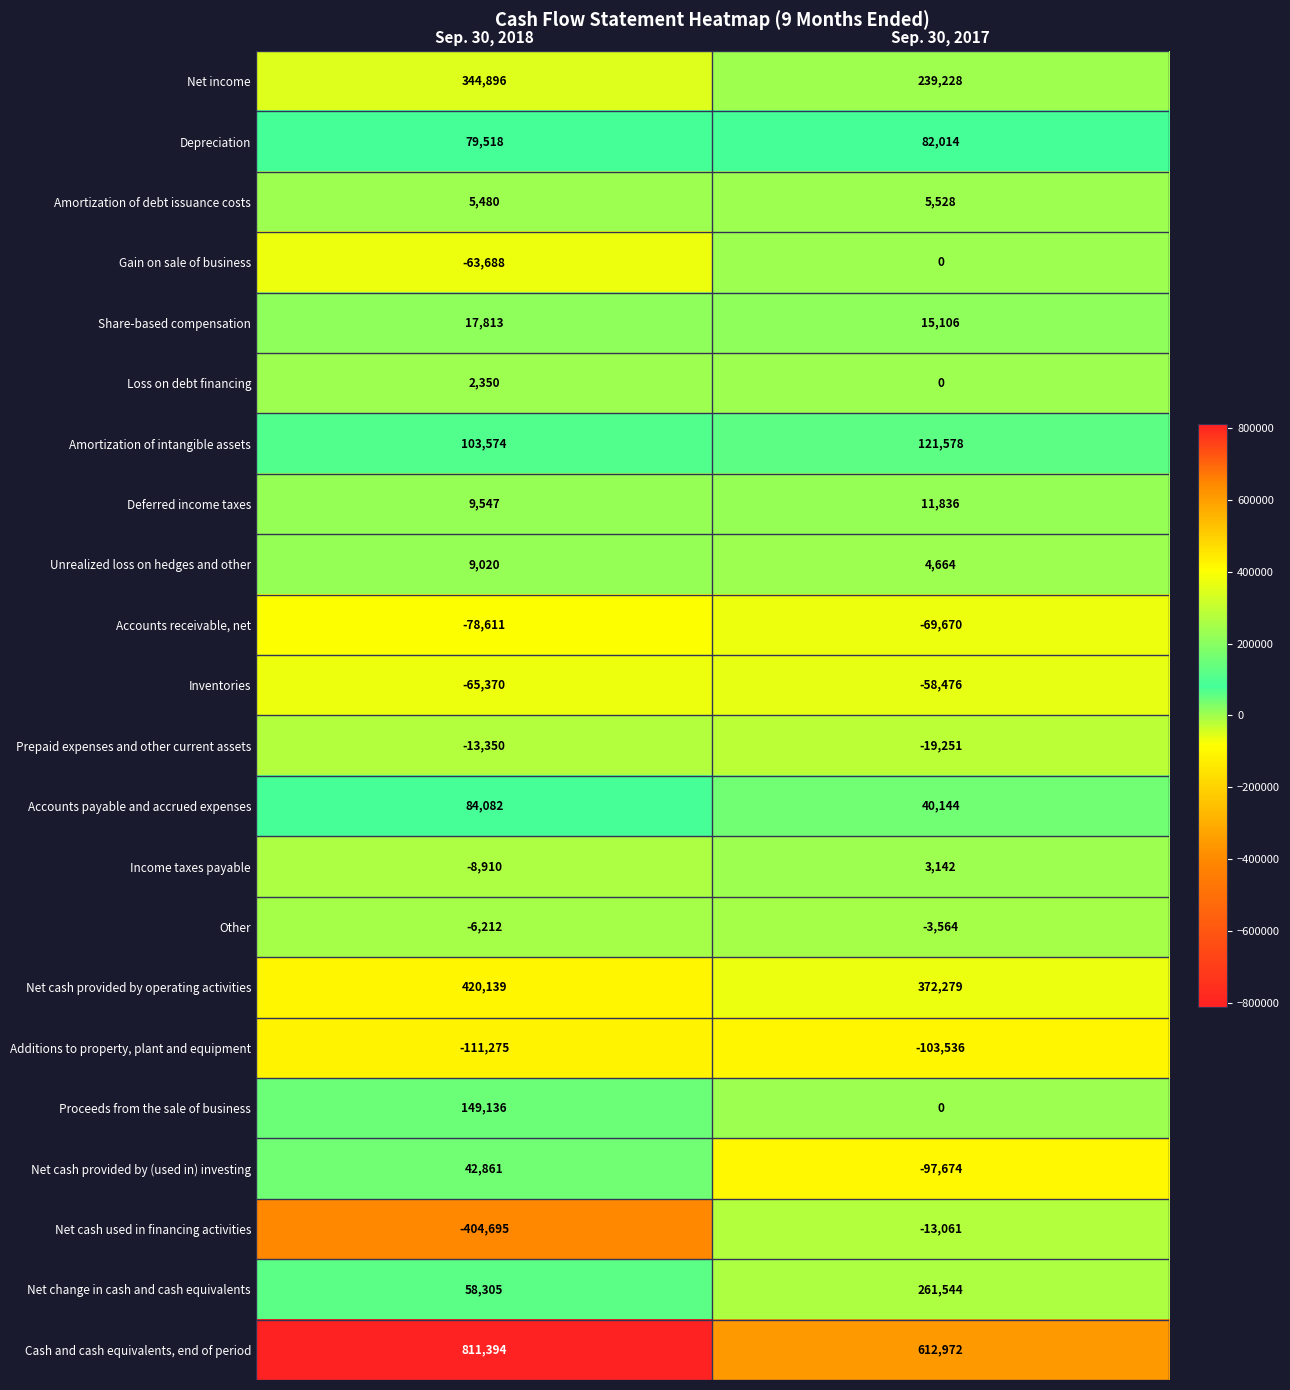

At which category is the sum across all series the highest?

Sep. 30, 2017